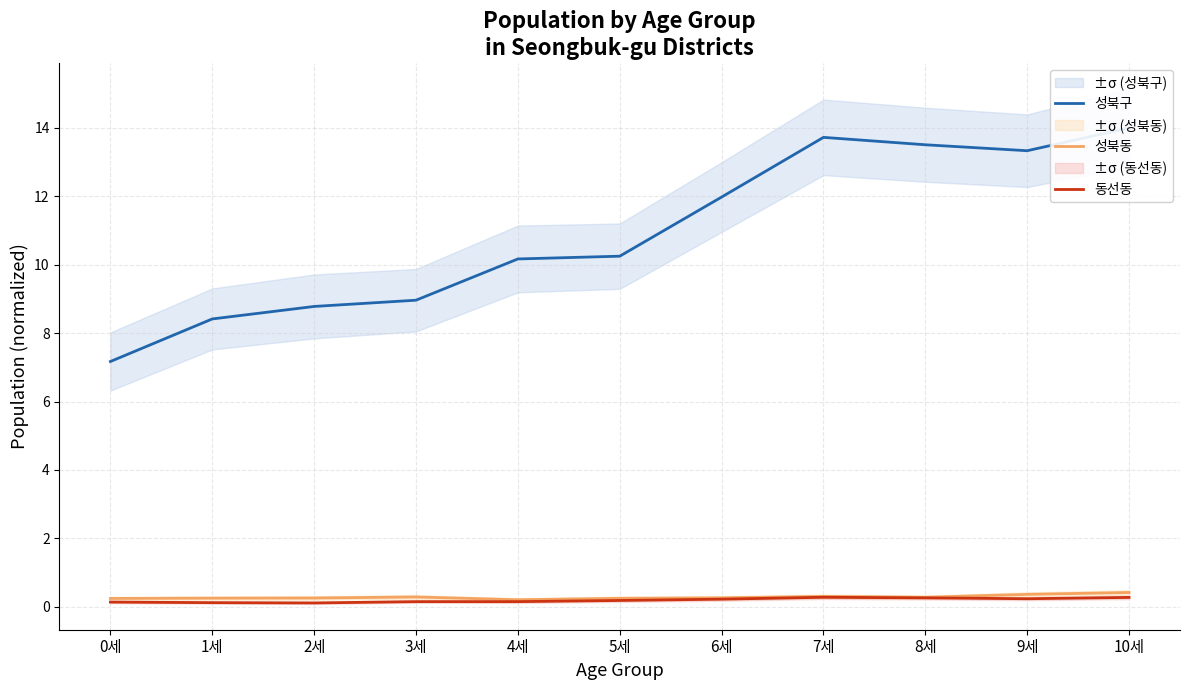

True or false: 동선동 has a value of 0.3 at 8세.

True